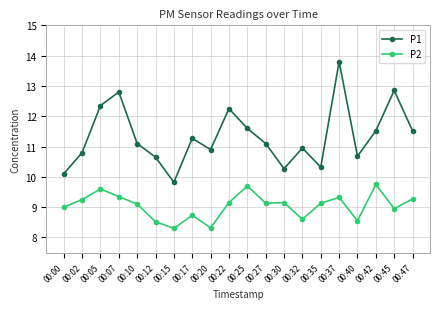

What are all the series names shown in the legend?

P1, P2